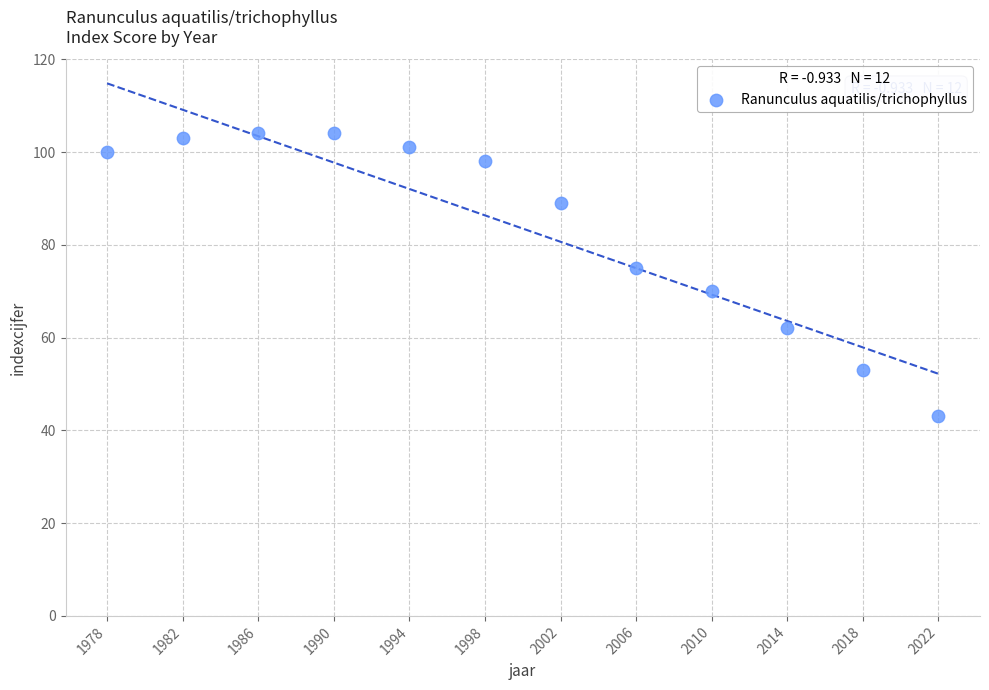

What is the average Y value?

84